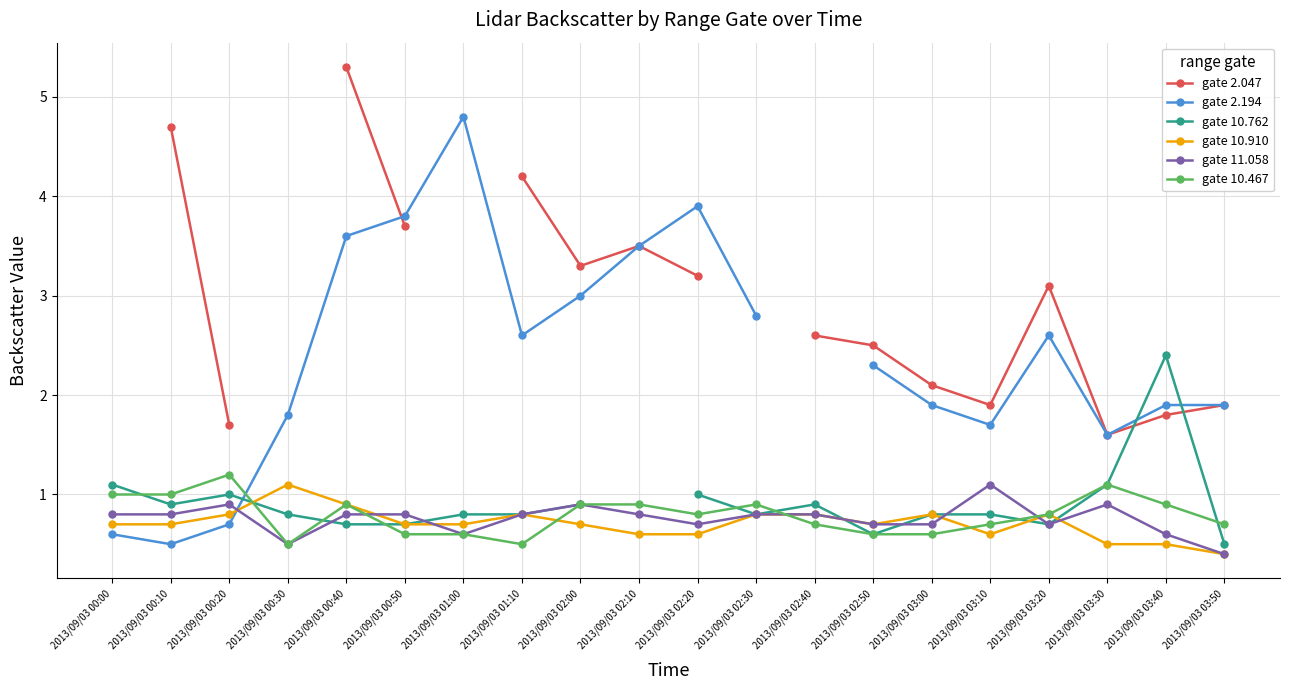

True or false: gate 2.194 has more than 2 interior local peaks.

True